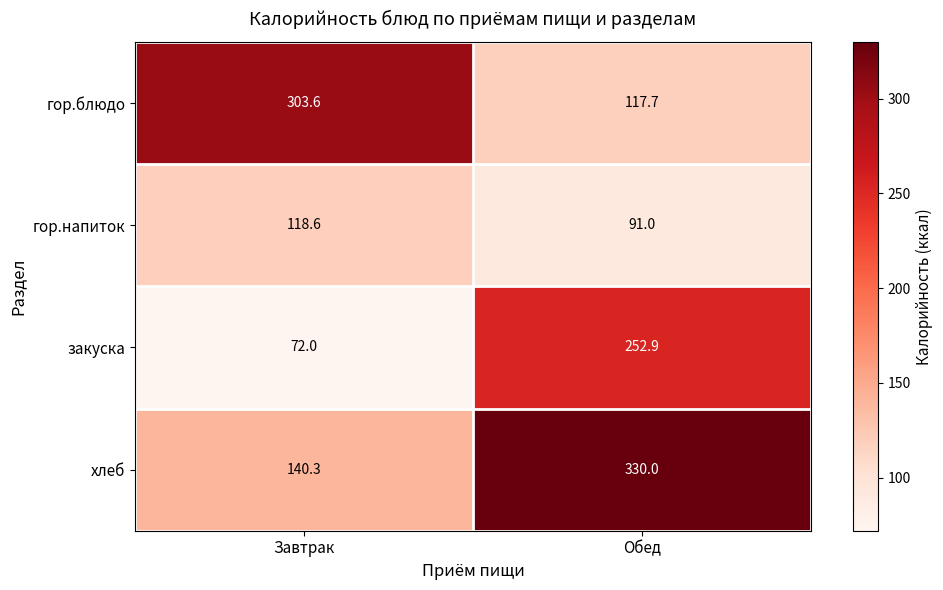

Reading left to right, transcribe all the data shown in this chart.

гор.блюдо: 303.6	117.7
гор.напиток: 118.6	91.0
закуска: 72.0	252.9
хлеб: 140.3	330.0